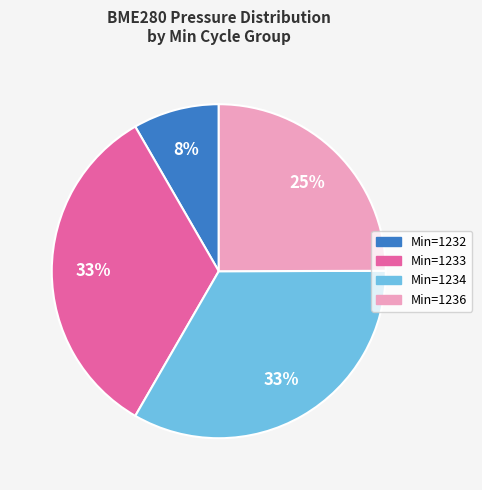

What is the ratio of the value at Min=1234 to the value at Min=1236?

1.3